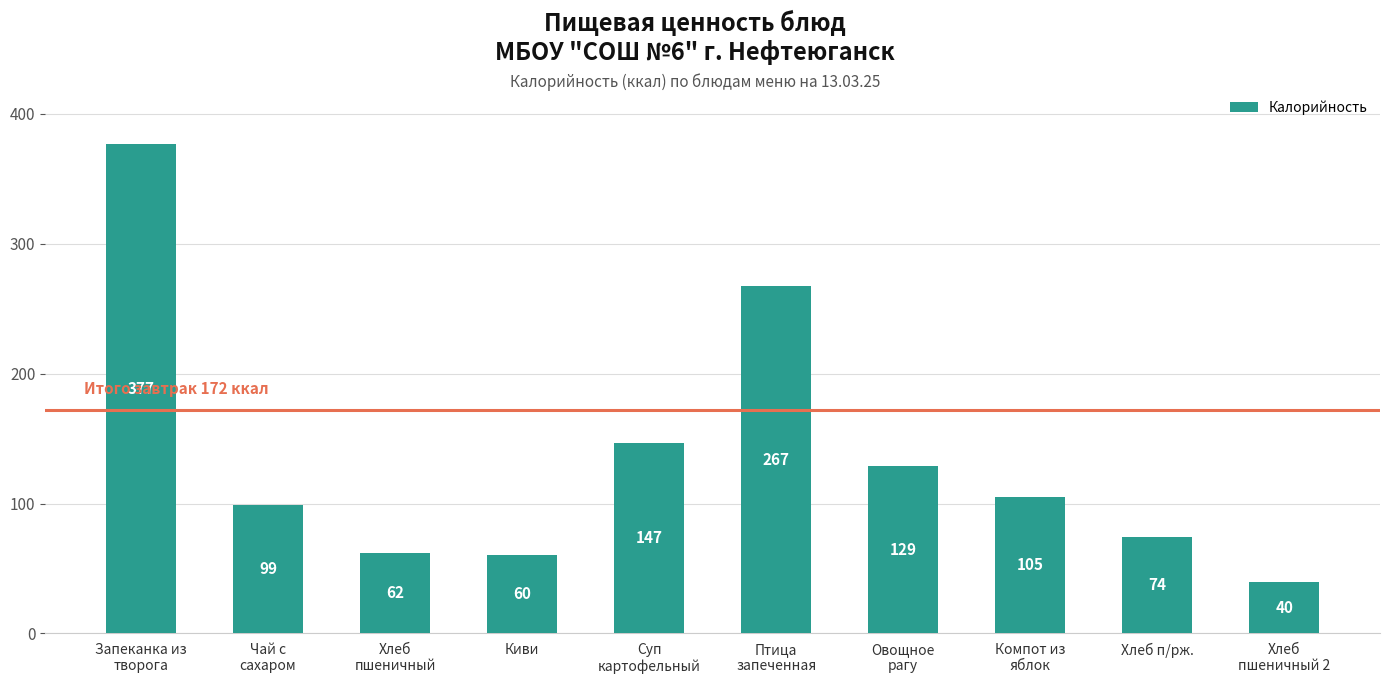

What position from the left is Запеканка из
творога?

1